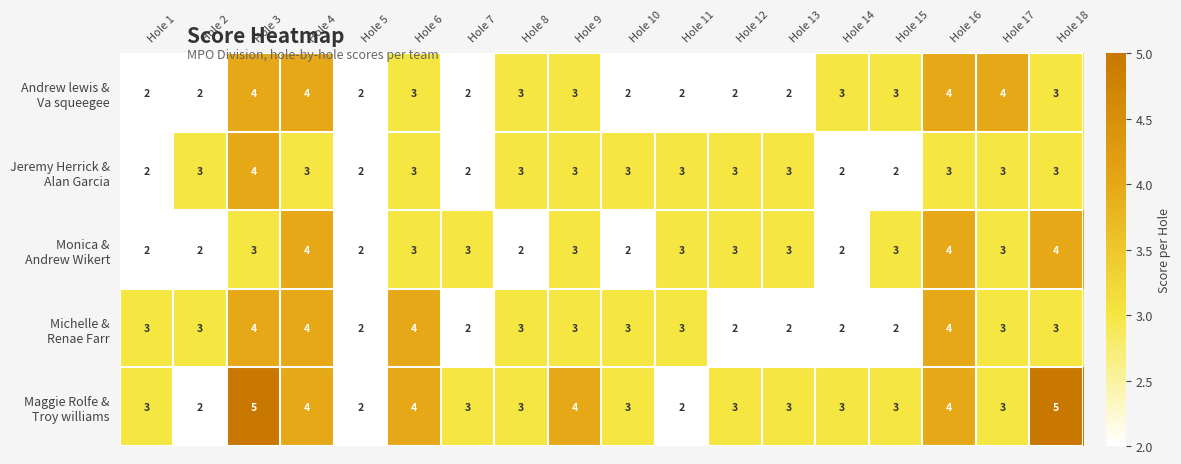

What is the maximum value shown in the chart?

5